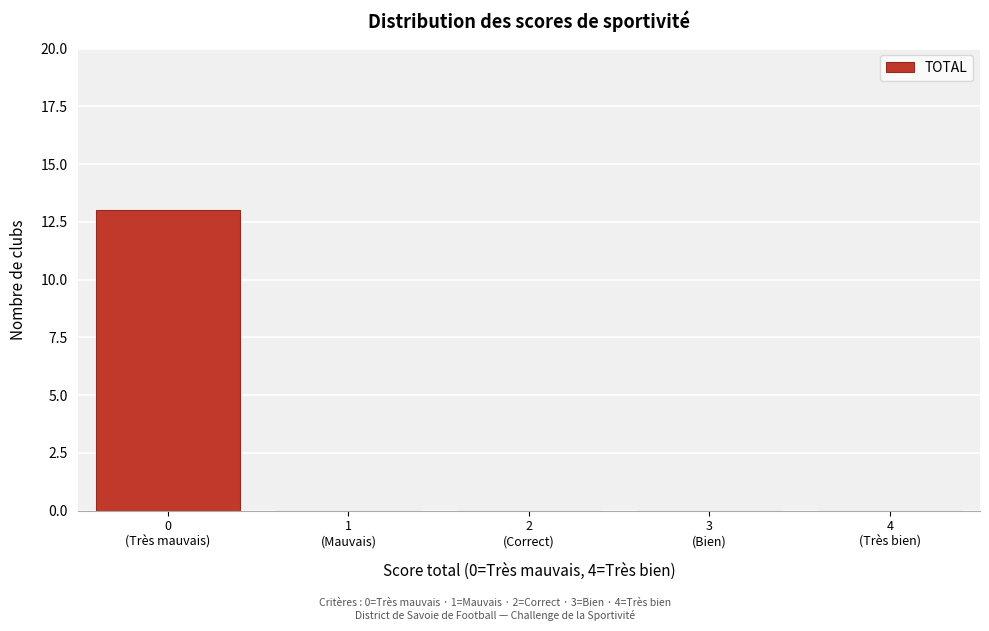

What is the sum of all values?

13